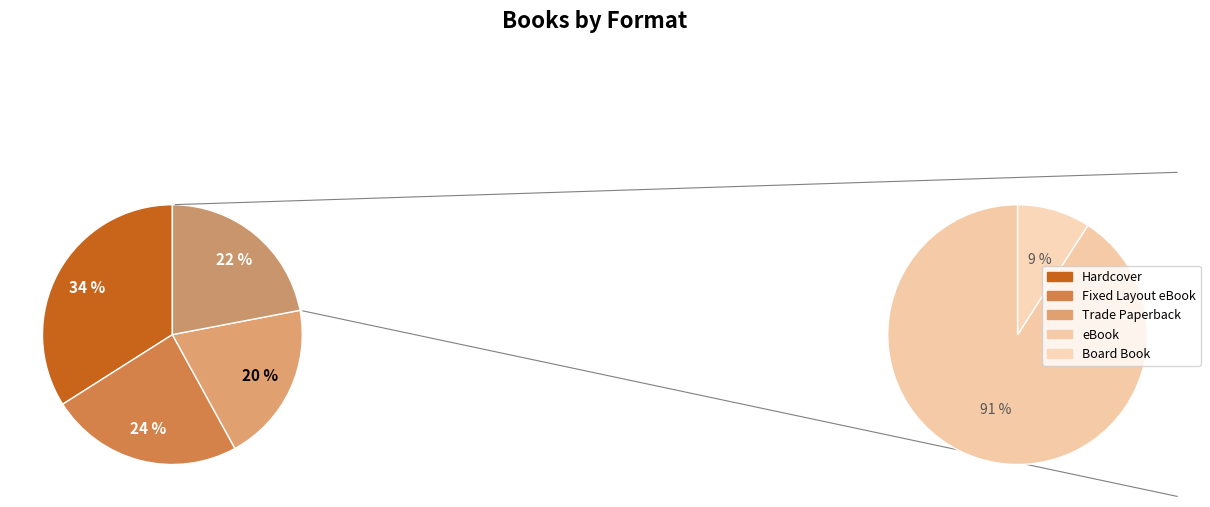

Is Fixed Layout eBook the majority of the pie?

No